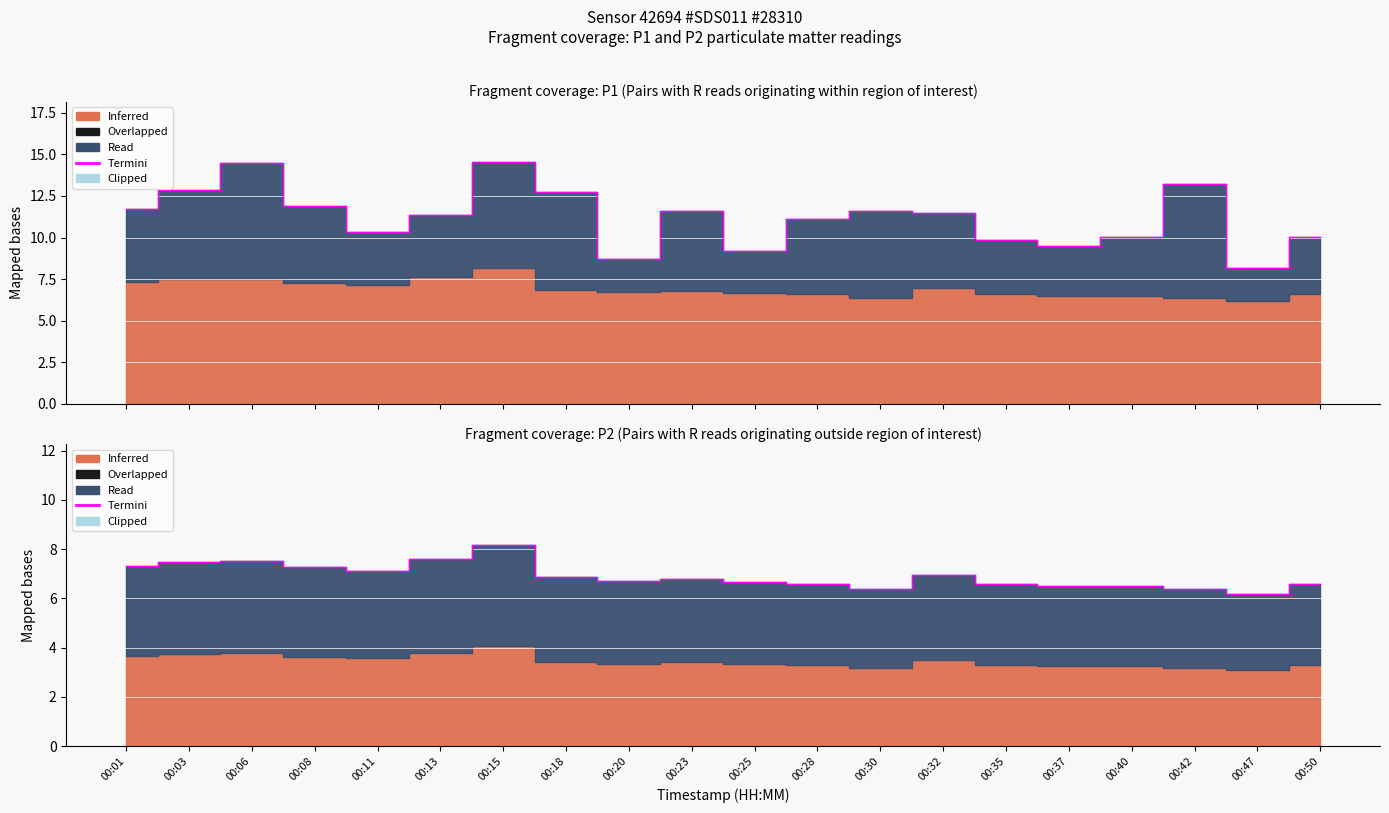

Does the chart display data point markers on the line(s)?

No